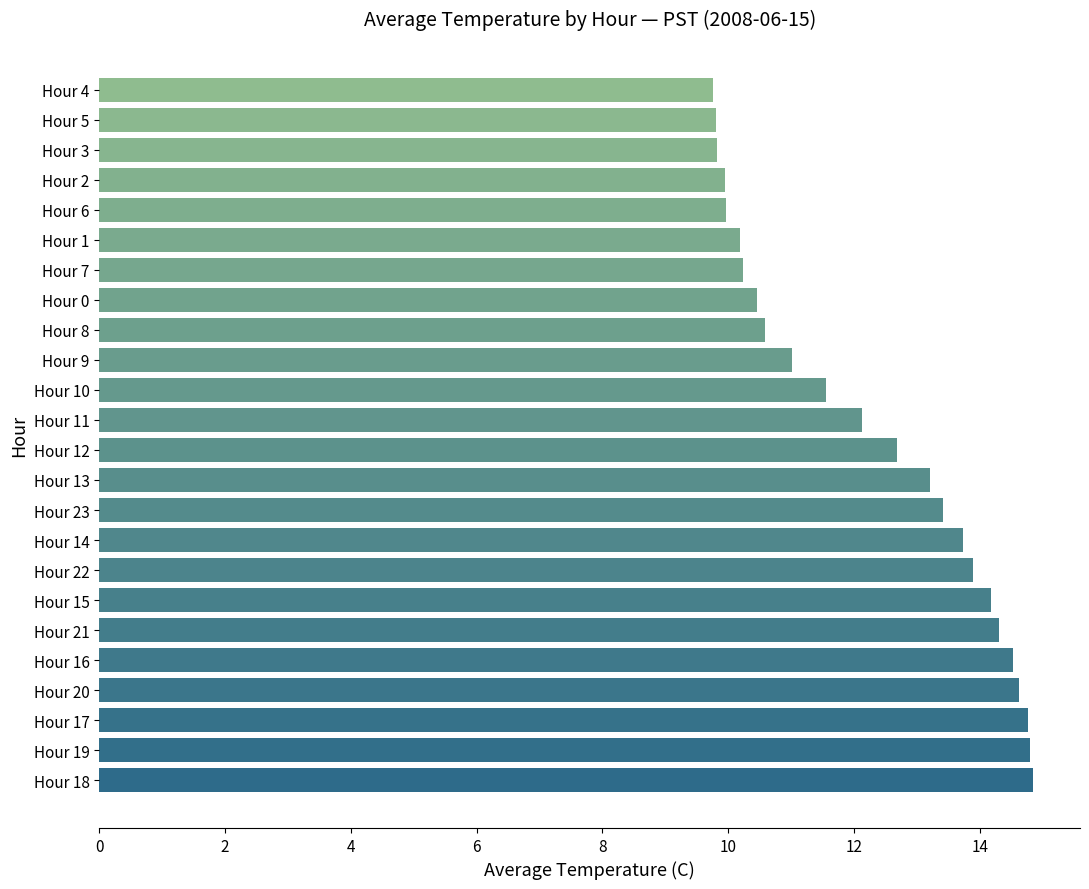

What is the ratio of the value at Hour 13 to the value at Hour 15?

0.9